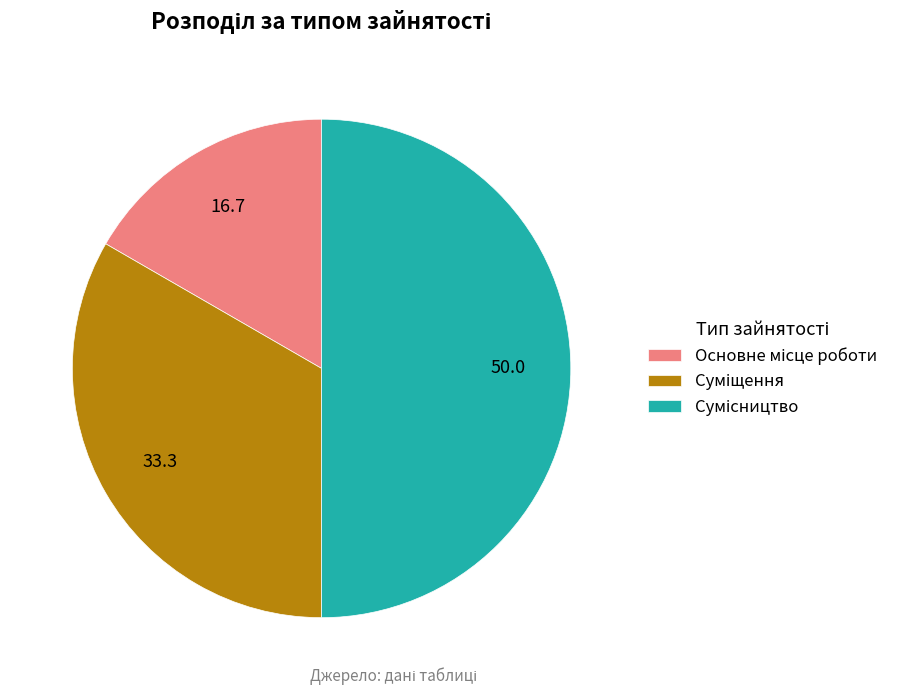

Which slice is the smallest?

Основне місце роботи